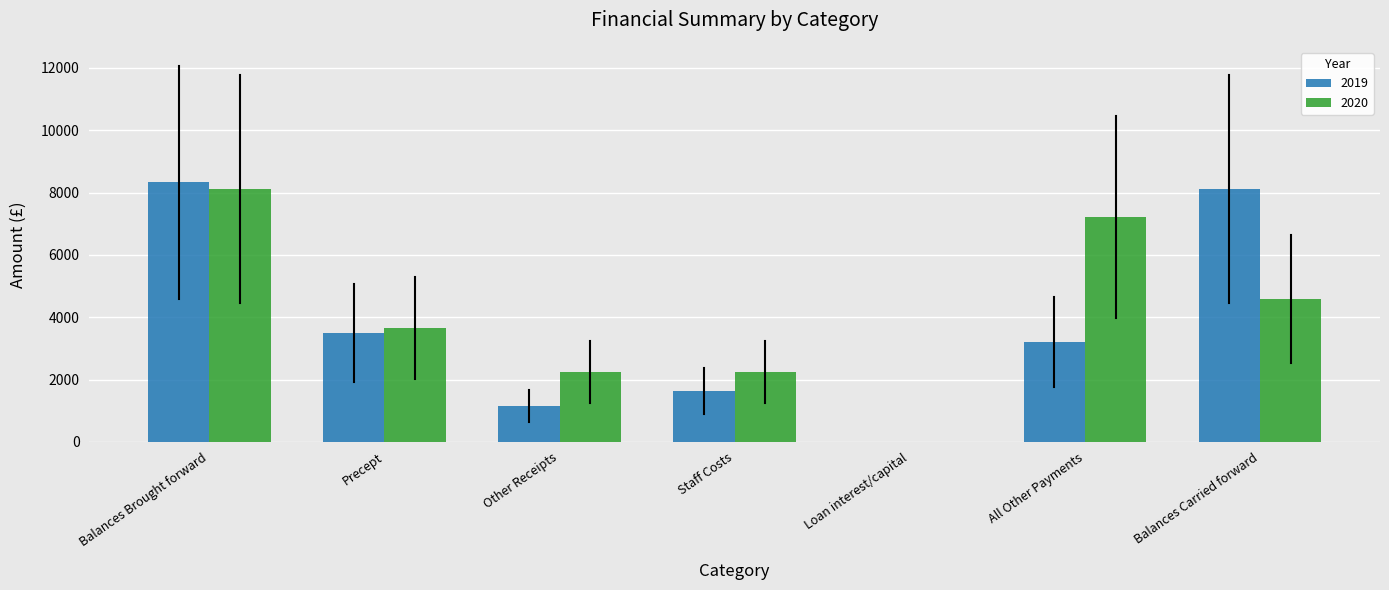

What are all the series names shown in the legend?

2019, 2020